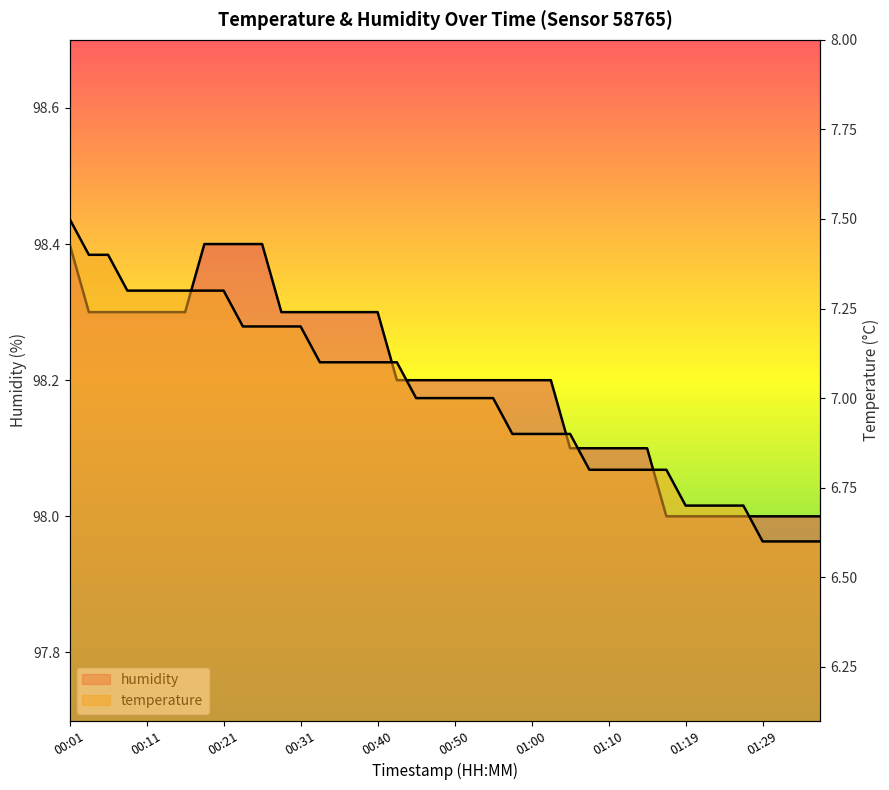

What is the total value across all series at 01:29?

104.6